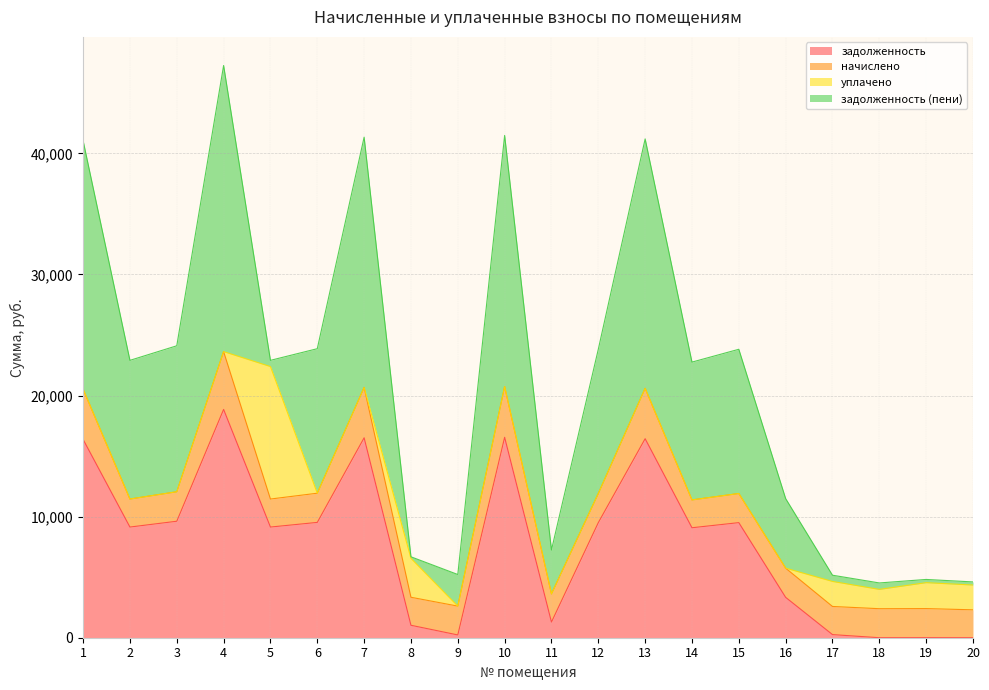

Reading left to right, extract all data points from this chart.

задолженность: 16377.6	9139.2	9619.2	18854.4	9139.2	9523.2	16512.0	1027.4	228.8	16550.4	1293.3	9504.0	16435.2	9081.6	9504.0	3333.4	258.1	0.0	5.2	0.1
начислено: 4145.6	2313.4	2434.9	4772.5	2313.4	2410.6	4155.5	2313.4	2381.4	4189.3	2327.9	2405.7	4160.2	2298.8	2405.7	2410.6	2323.1	2396.0	2400.8	2303.6
уплачено: 0.0	0.0	0.0	0.0	10938.5	0.0	0.0	3211.0	0.0	0.0	0.0	0.0	0.0	0.0	0.0	0.0	2065.4	1595.4	2140.0	2047.0
задолженность (пени): 20523.2	11452.6	12054.1	23626.9	514.1	11933.8	20667.5	129.8	2610.2	20739.7	3621.2	11909.7	20595.4	11380.4	11909.7	5744.0	515.8	531.9	266.1	256.7